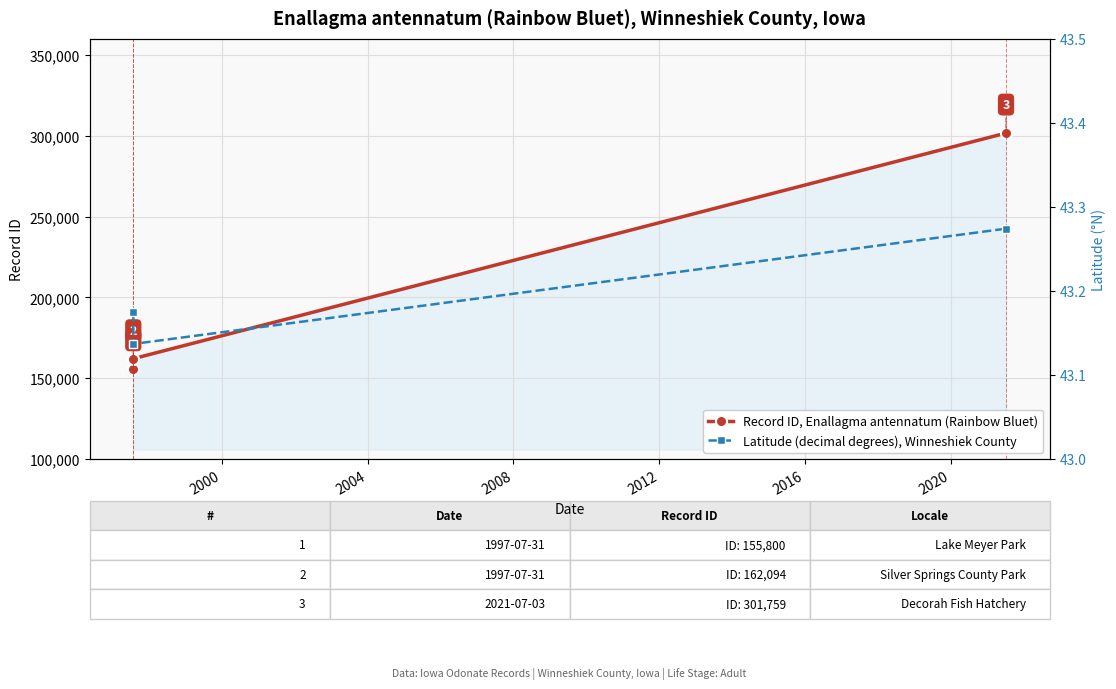

Rank the series by their maximum value, from lowest to highest.

Latitude (decimal degrees), Winneshiek County, Record ID, Enallagma antennatum (Rainbow Bluet)